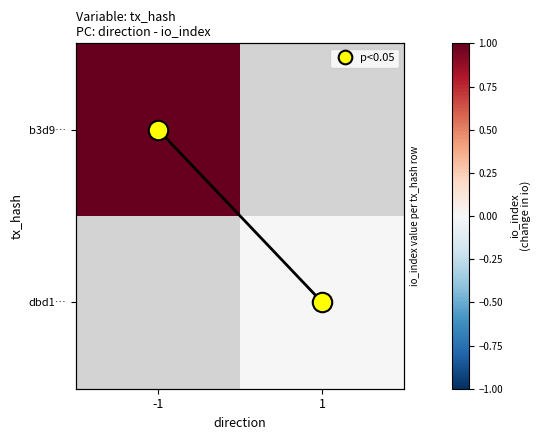

At how many categories does at least one series exceed 0?

1